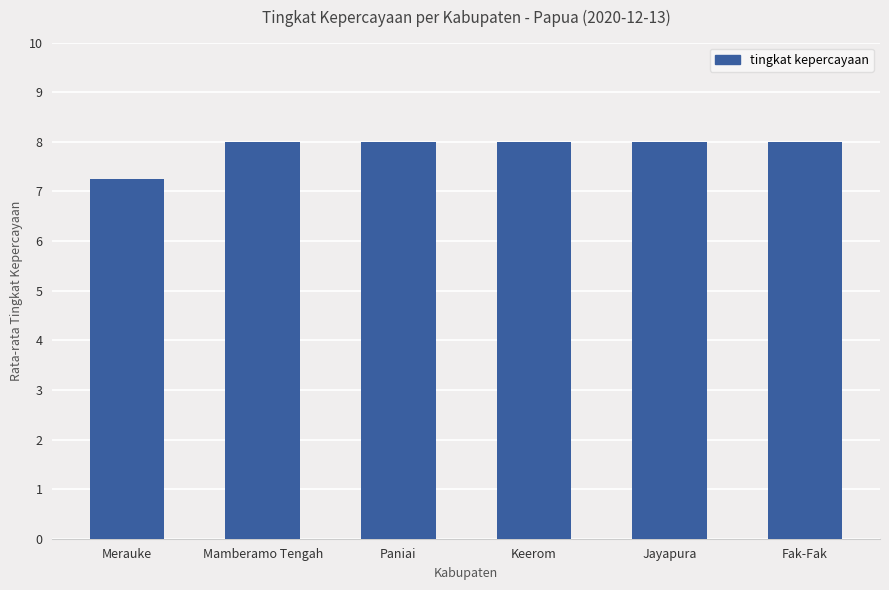

Which label corresponds to the smallest value in the chart?

Merauke